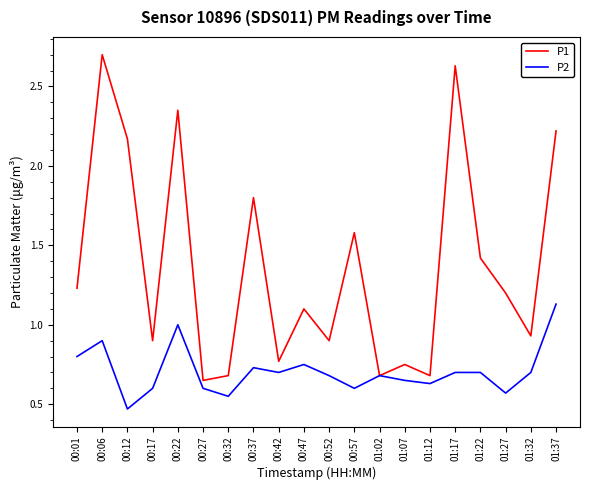

At which label is P2 closest to 0?

00:12